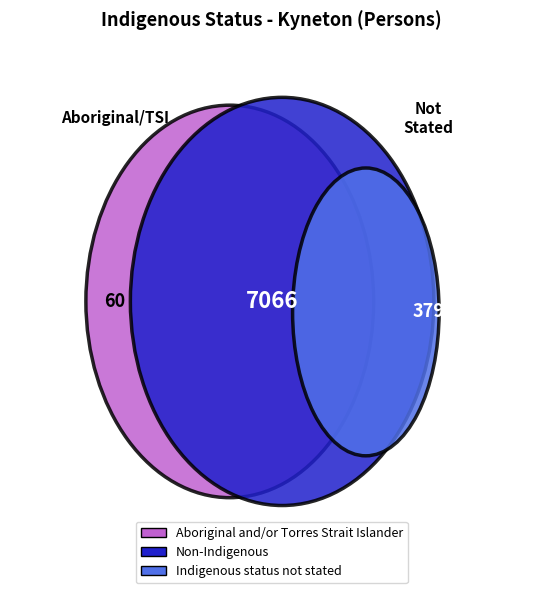

To the nearest percent, what percentage of the pie is Non-Indigenous?

94%